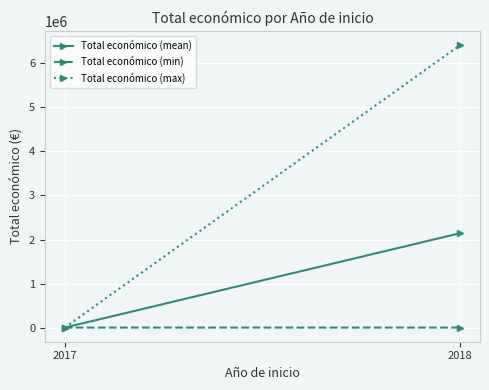

What is the spread (max minus min) of values at 2017?

200.0